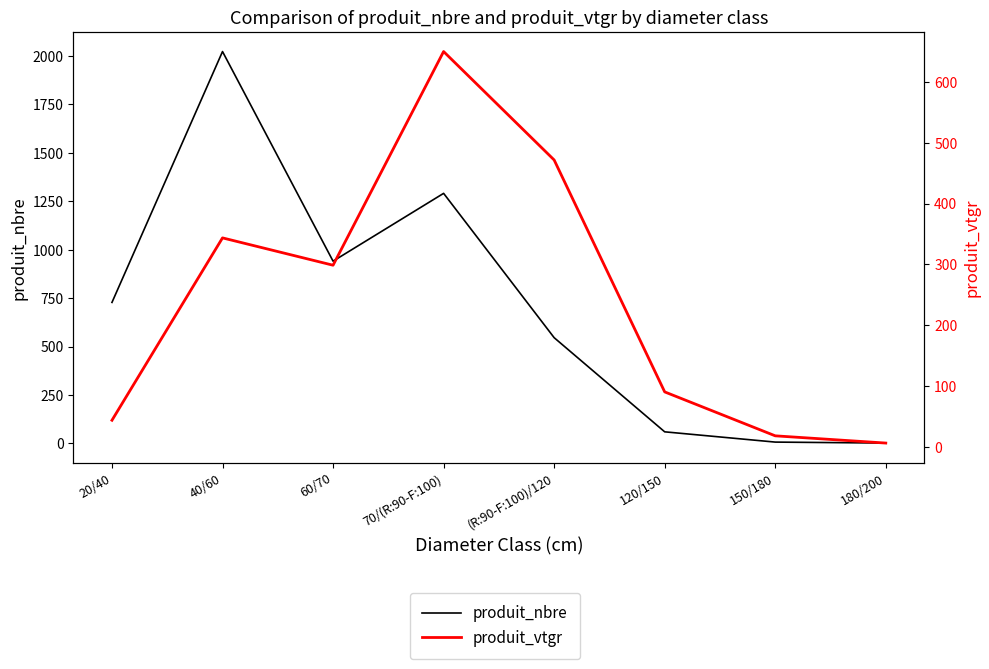

How many times do produit_vtgr and produit_nbre cross each other?

1